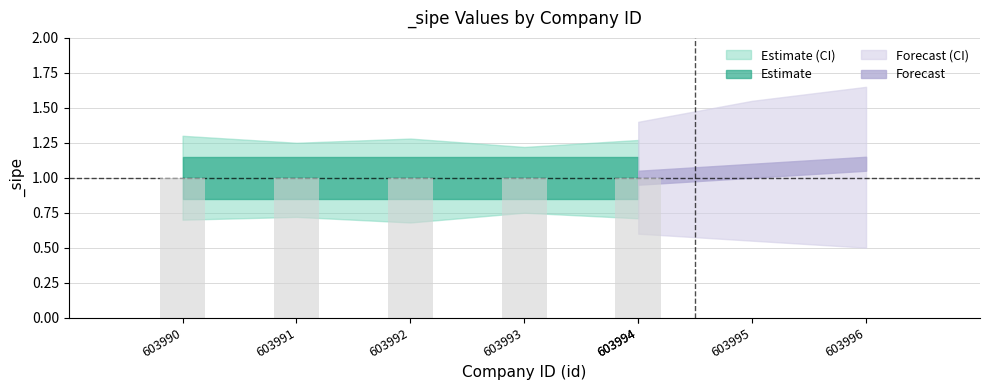

What is the difference between the highest and lowest values at 603991?

0.5